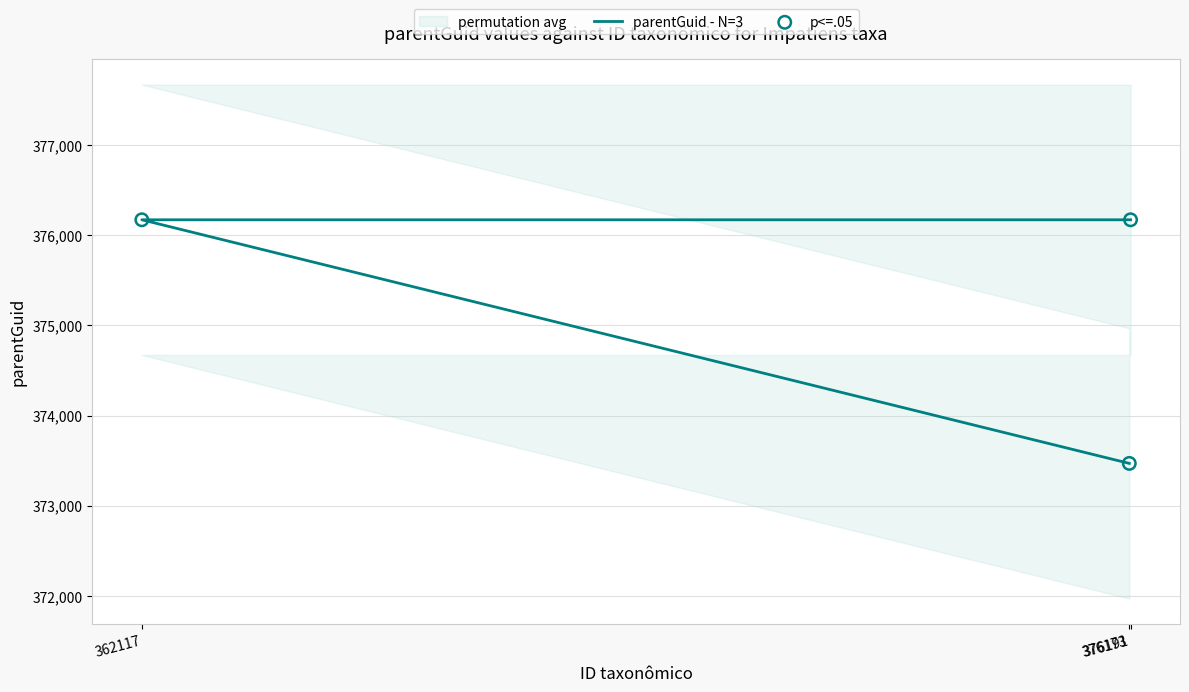

At which category is the sum across all series the highest?

362117